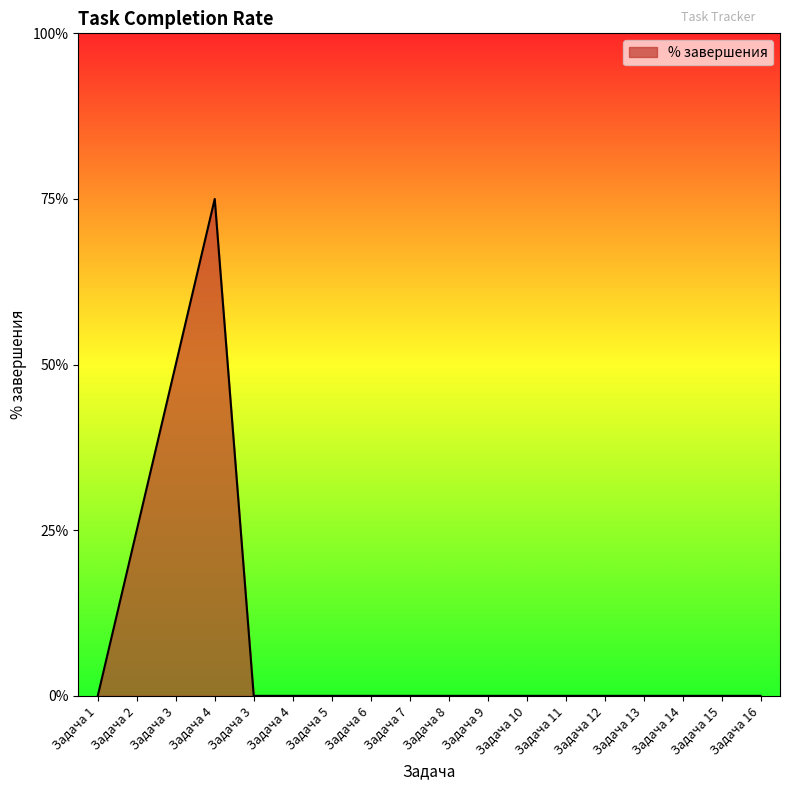

Rank the categories by value from lowest to highest.

Задача 1, Задача 3, Задача 4, Задача 5, Задача 6, Задача 7, Задача 8, Задача 9, Задача 10, Задача 11, Задача 12, Задача 13, Задача 14, Задача 15, Задача 16, Задача 2, Задача 3, Задача 4